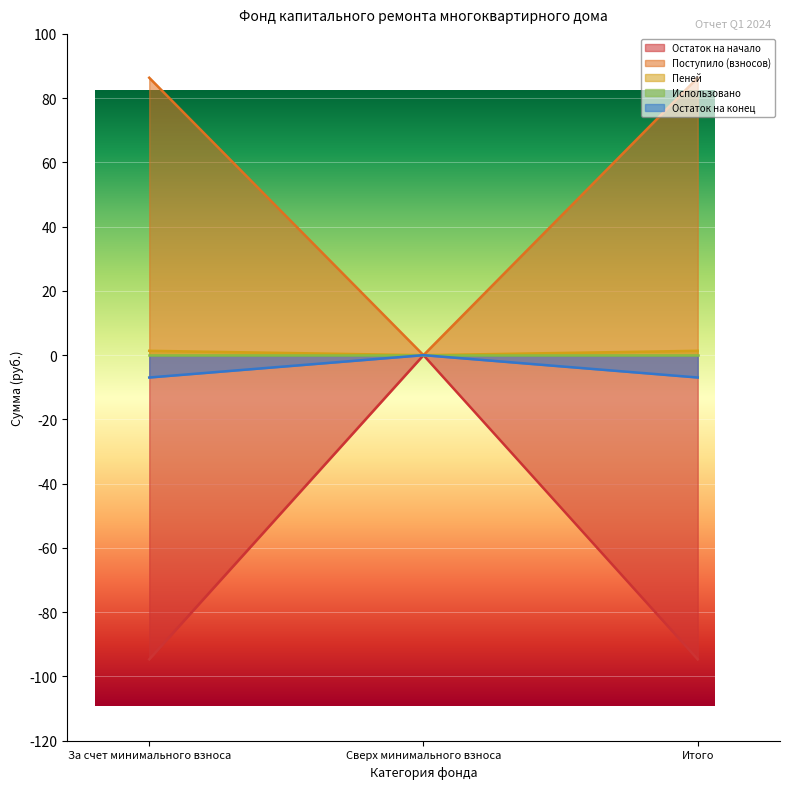

What is the label of the 1st point from the left?

За счет минимального взноса